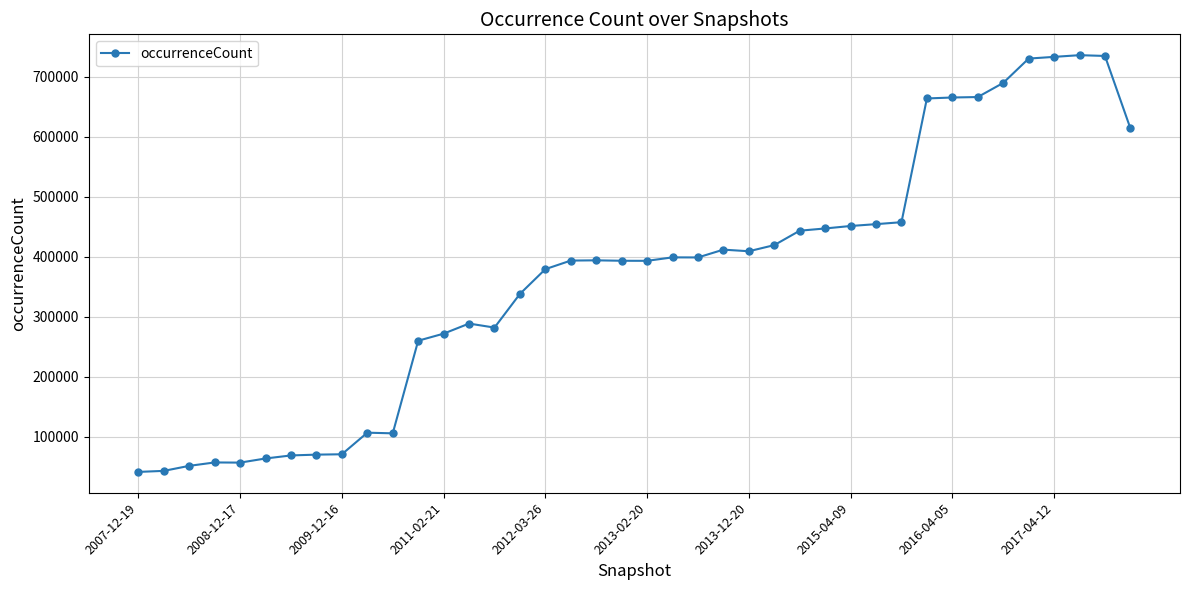

What is the value of the 20th point from the left?

393565